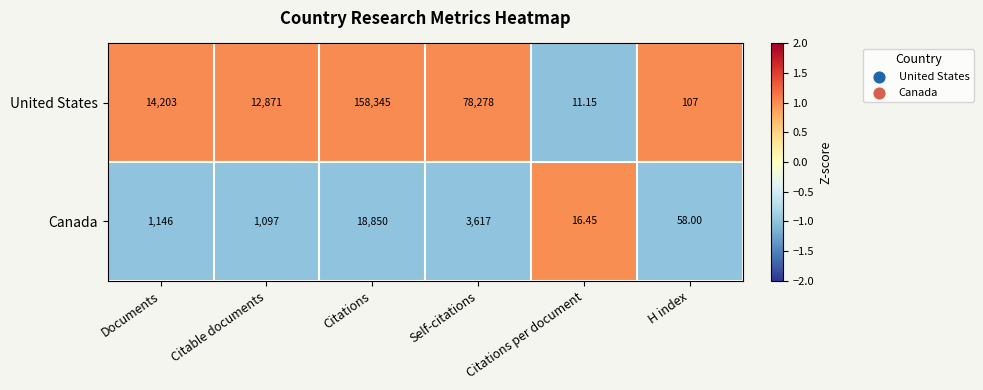

At which label is Canada closest to 9433?

Self-citations